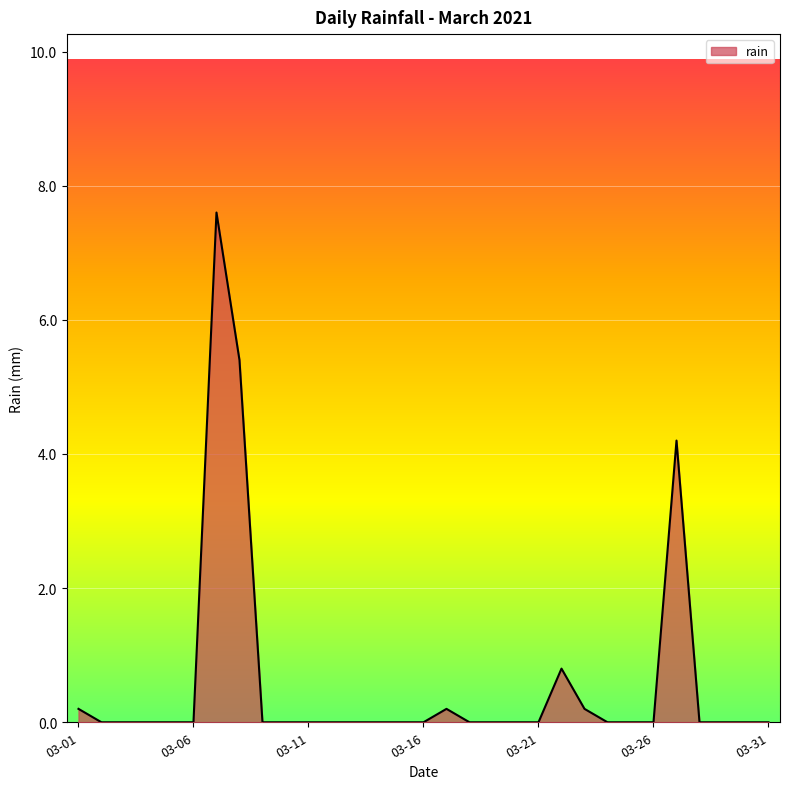

What is the maximum value shown in the chart?

7.6